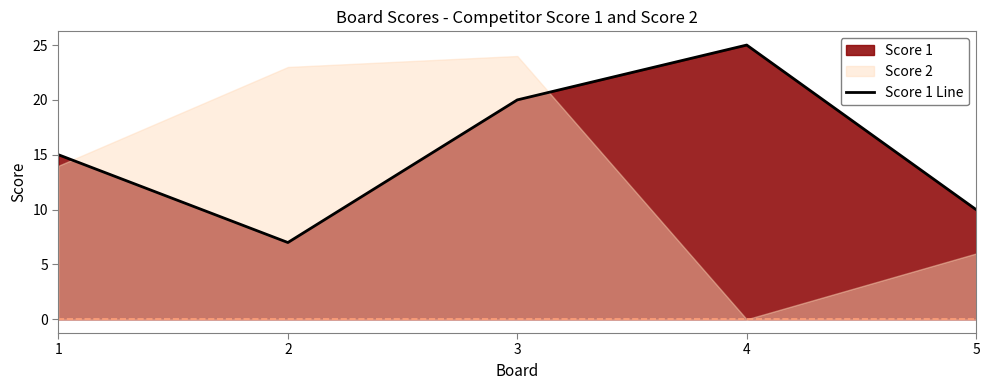

Rank the categories by value from highest to lowest.

4, 3, 1, 5, 2